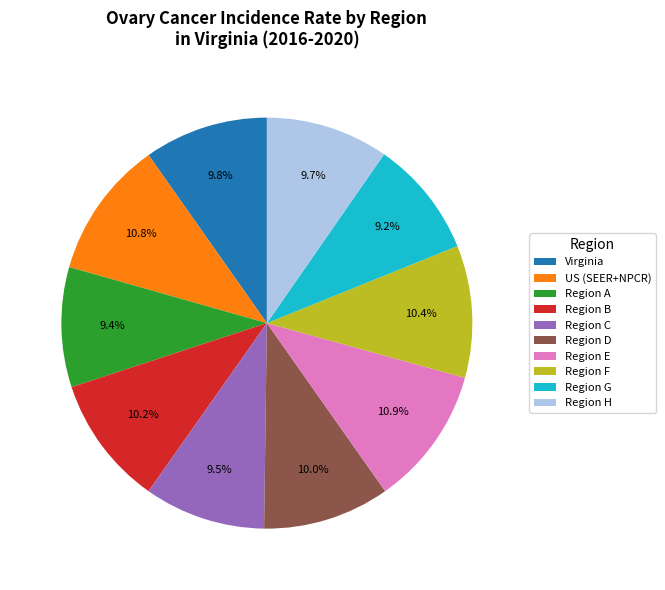

To the nearest percent, what is the difference between the largest and smallest slice percentages?

2%